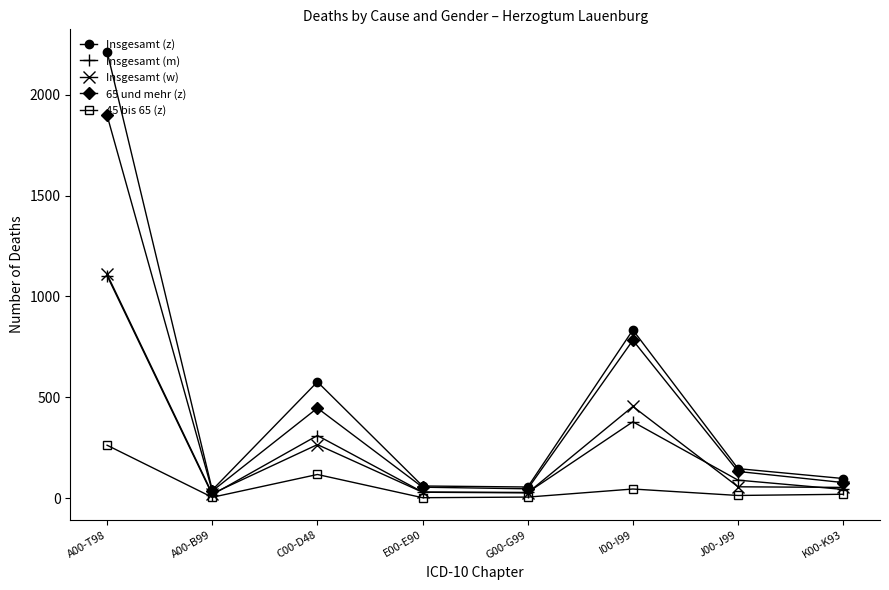

True or false: Insgesamt (w) has more than 2 interior local peaks.

False